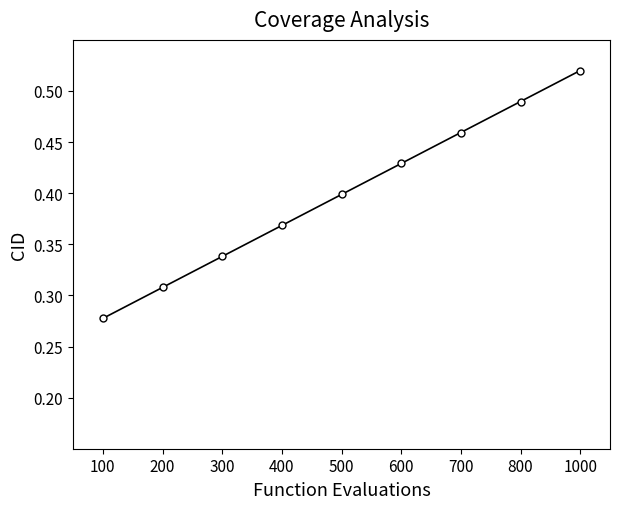

What is the sum of all values?

3.6